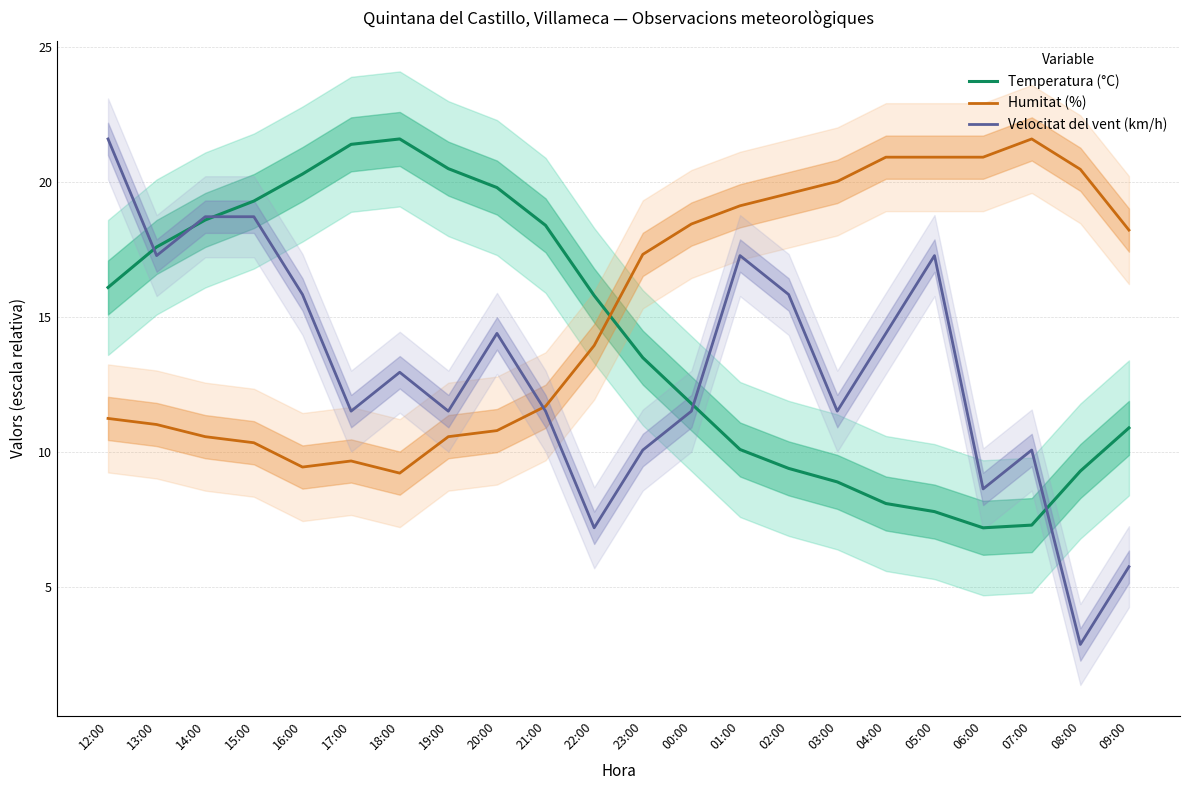

What is the sum of the Velocitat del vent (km/h) values at 18:00 and 08:00?

15.8